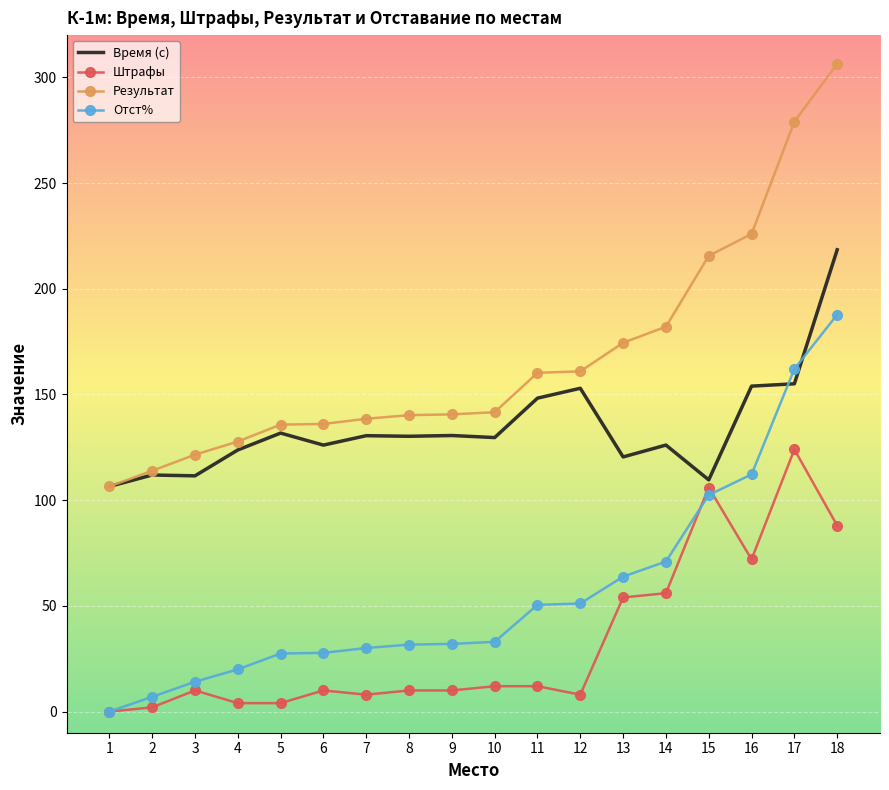

Which series ends up on top after the final intersection of Отст% and Время (с)?

Время (с)